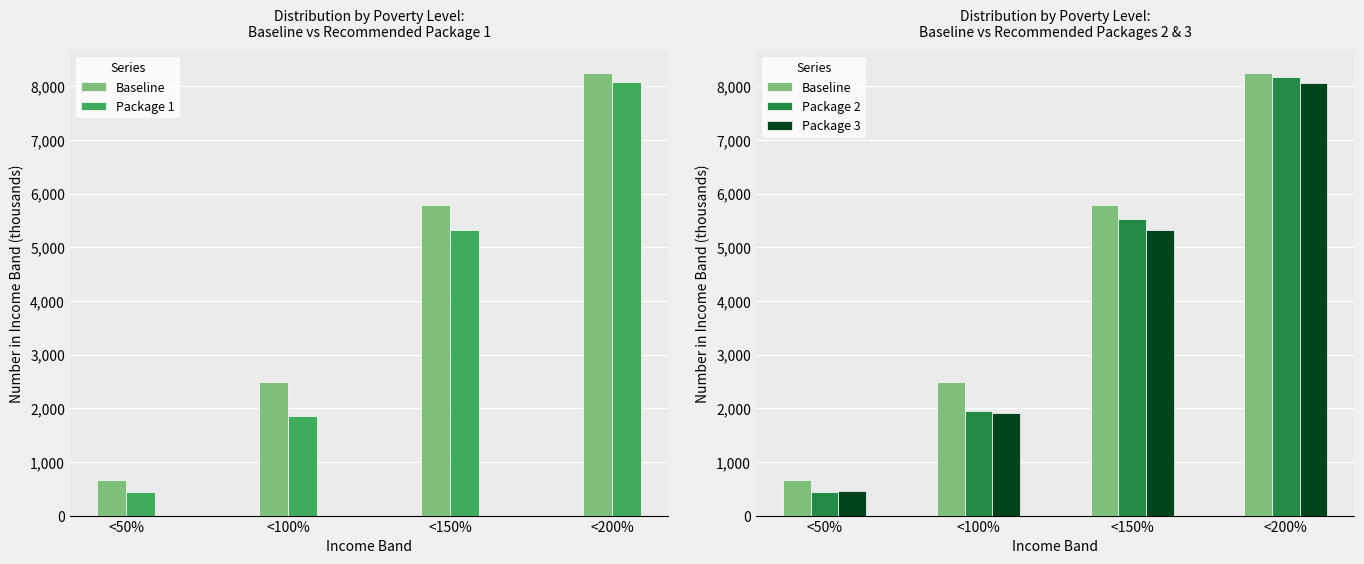

Is it true that Package 3 equals 5325.9 at <150%?

True